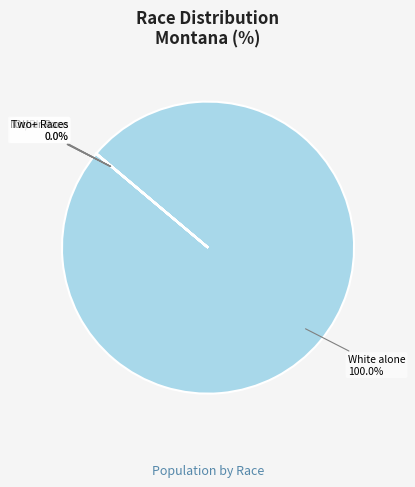

Which category accounts for the majority?

White alone